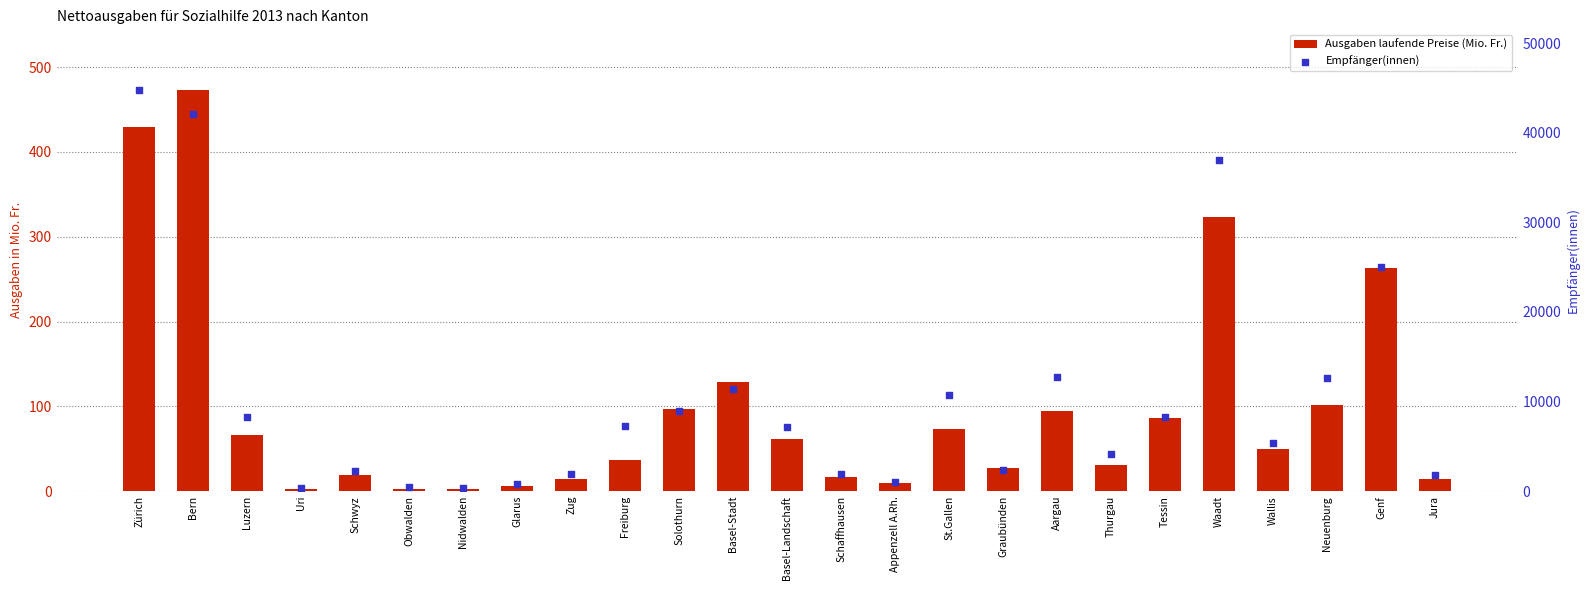

Which series has the largest total across all categories?

Empfänger(innen)